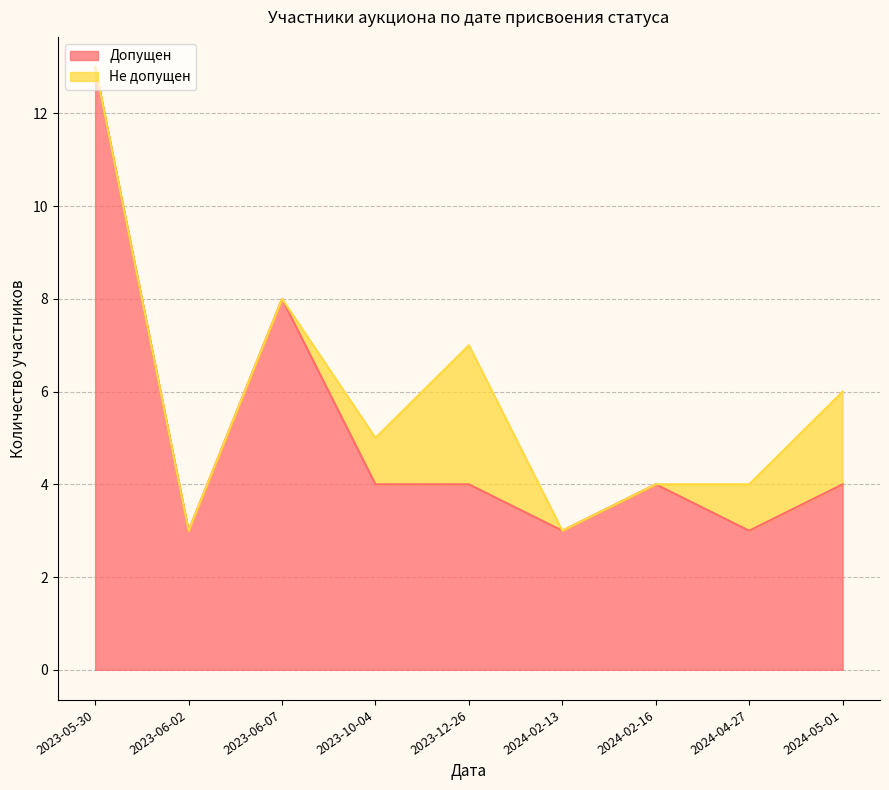

What is the label of the 4th point from the right?

2024-02-13